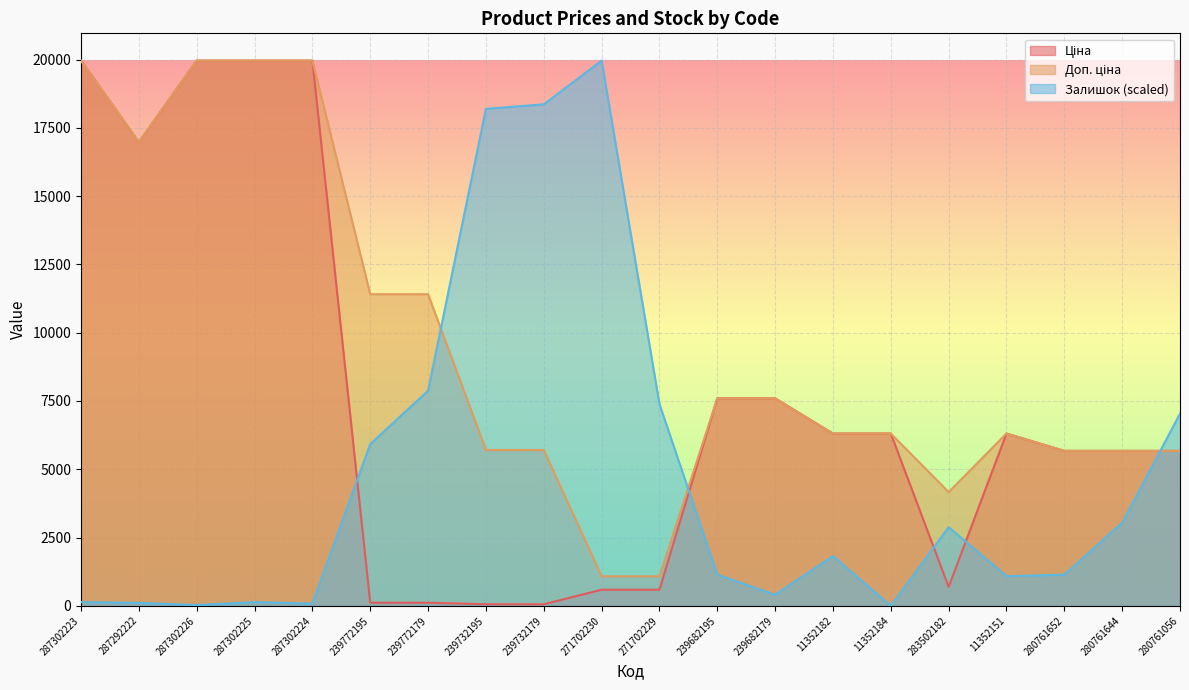

How many intersections are there between Залишок and Доп. ціна?

3